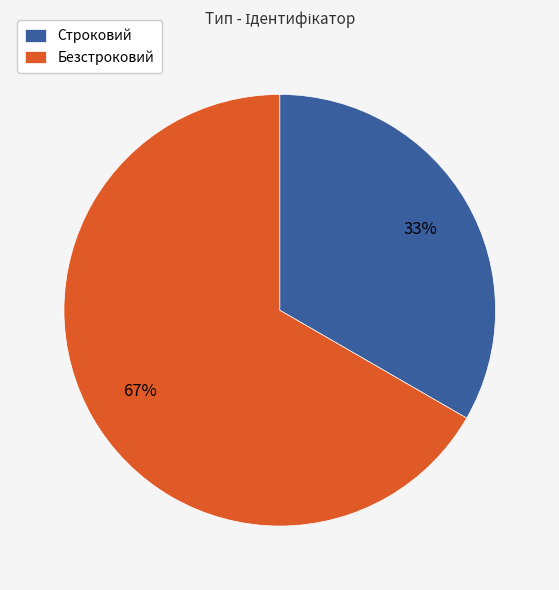

To the nearest percent, what percentage of the pie is Строковий?

33%